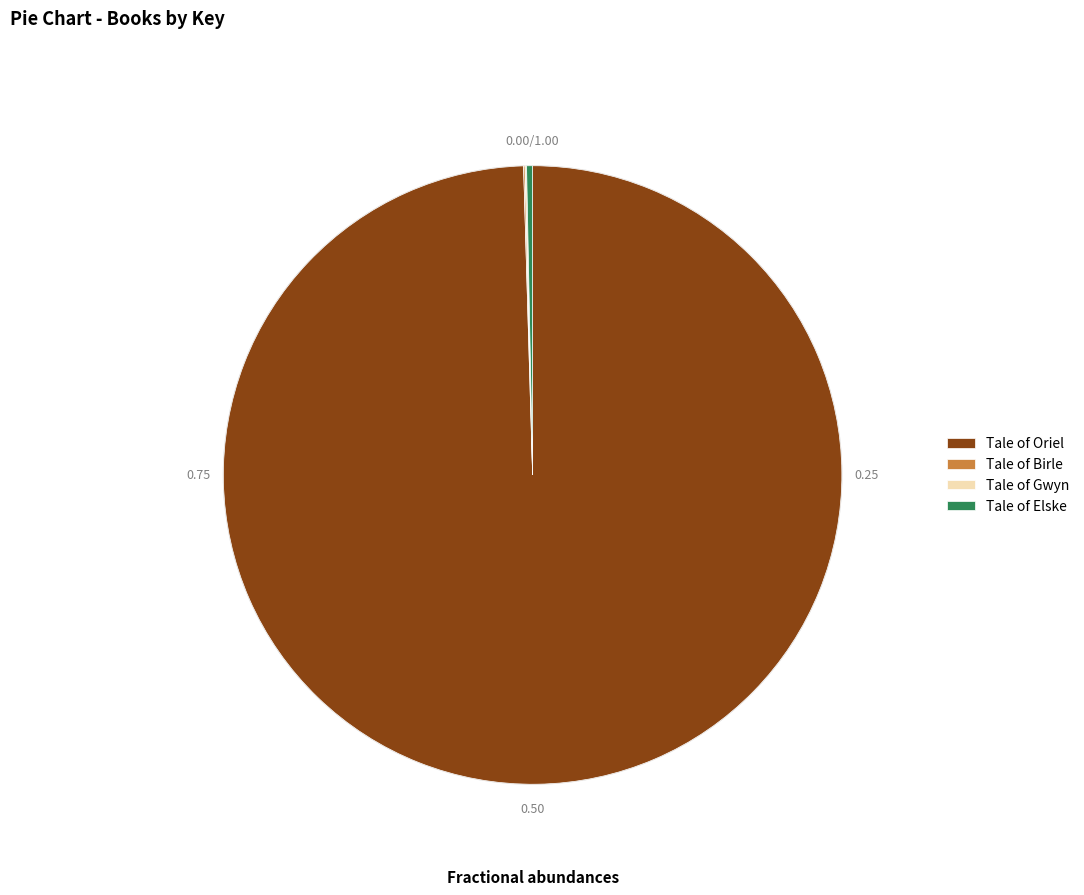

What is the largest slice in the pie chart?

Tale of Oriel